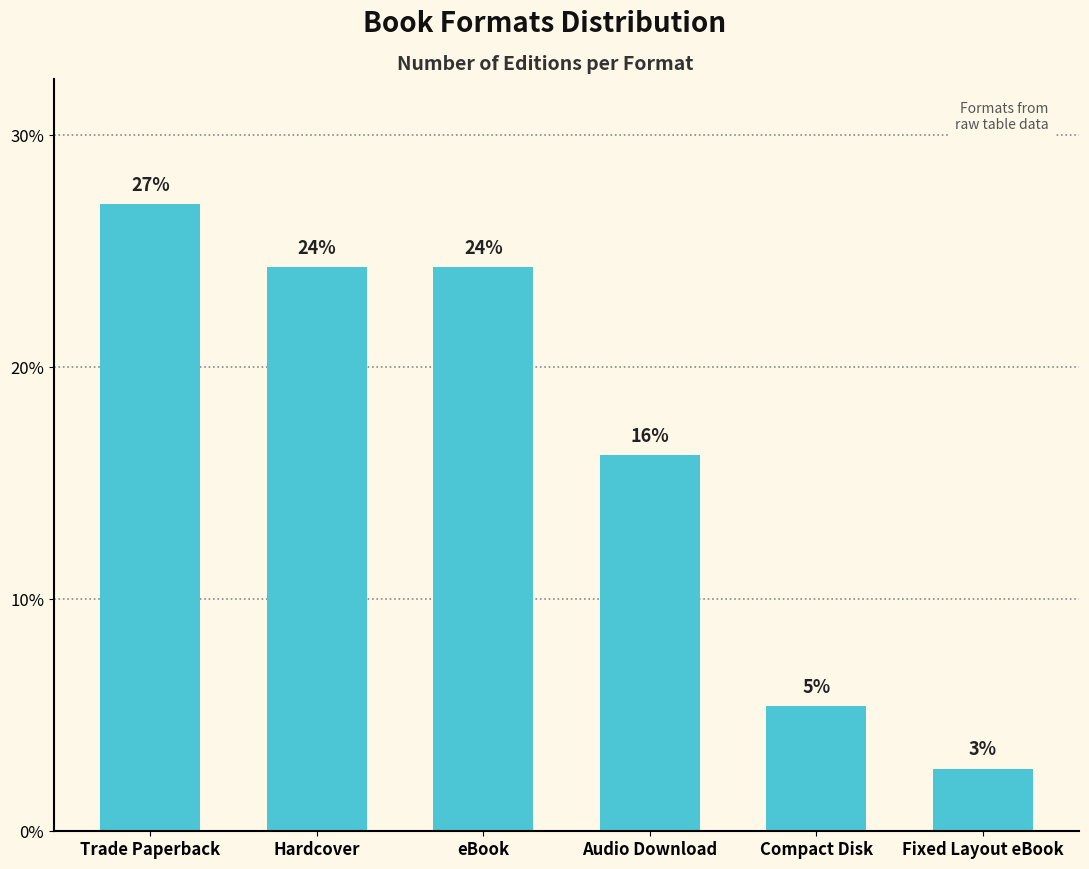

What position from the left is Compact Disk?

5